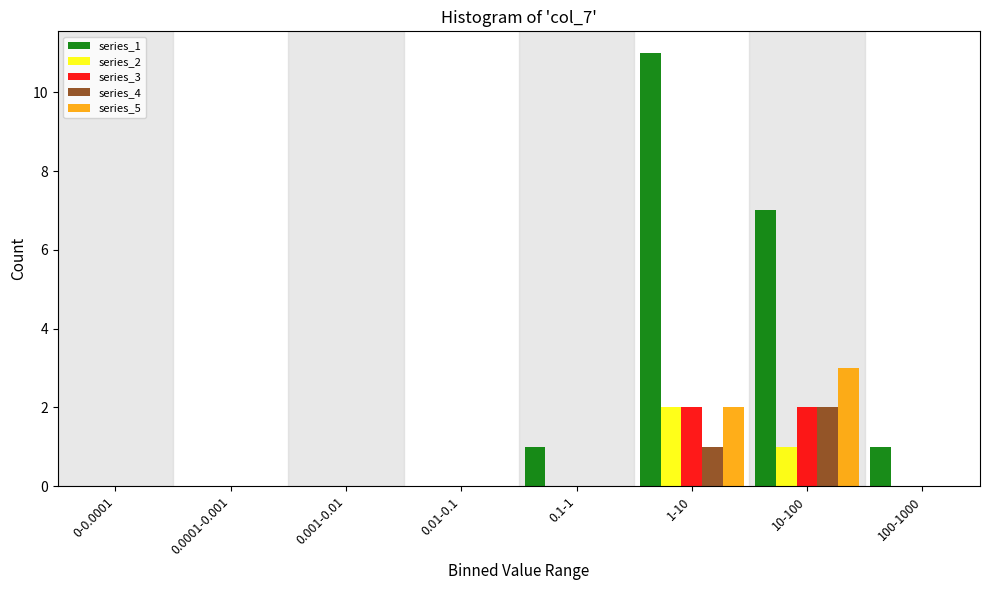

Which series changed the most between 0.1-1 and 1-10?

series_1